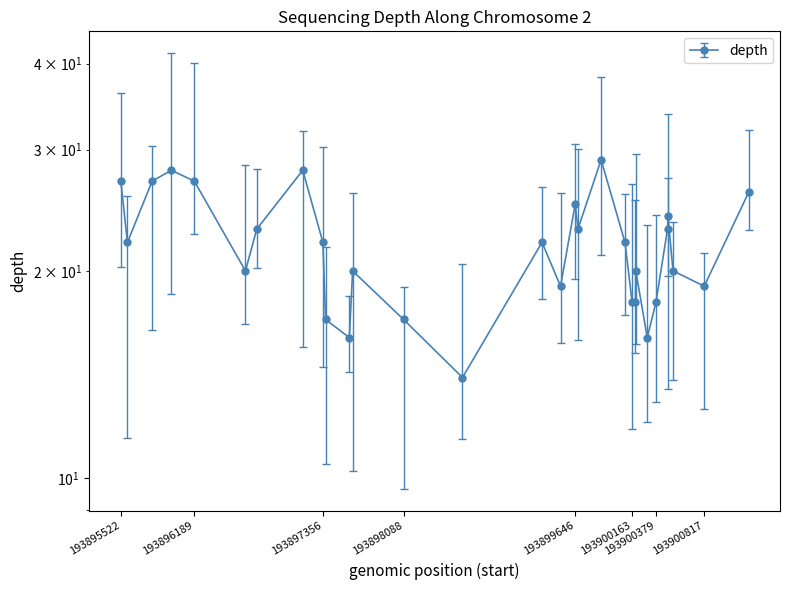

What is the value of the 11th point from the left?

16